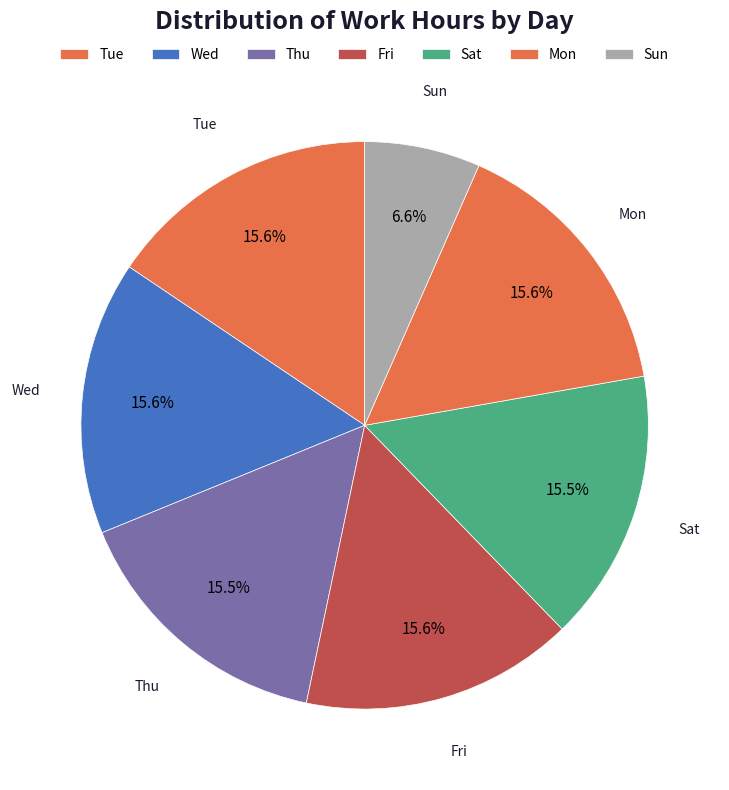

Rank the categories by value from lowest to highest.

Sun, Thu, Sat, Fri, Tue, Wed, Mon